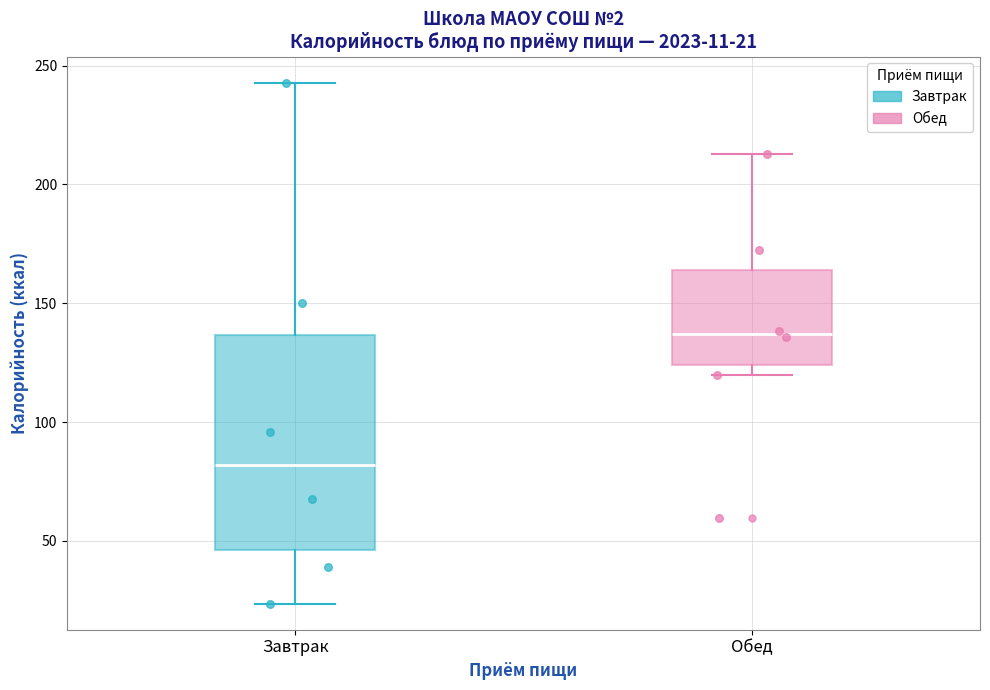

Which box is the tallest, from its lower edge to its upper edge?

Завтрак